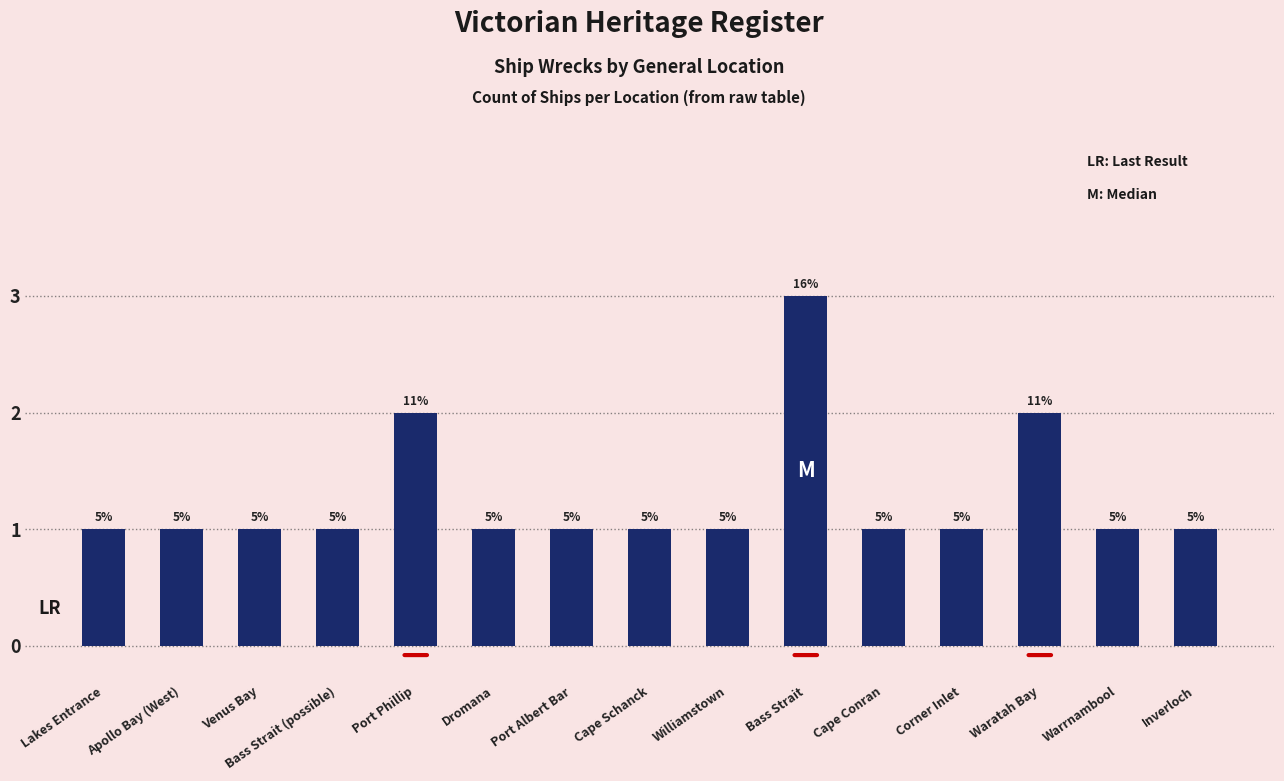

The chart shows a value of 2 at Port Phillip. True or false?

True